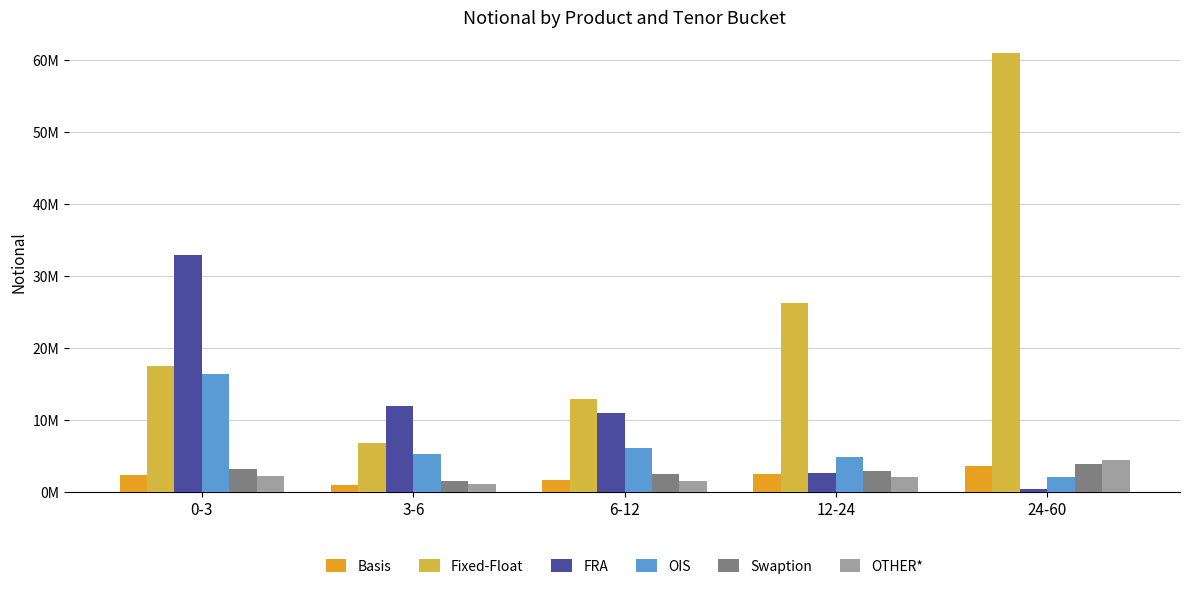

What are all the series names shown in the legend?

Basis, Fixed-Float, FRA, OIS, Swaption, OTHER*